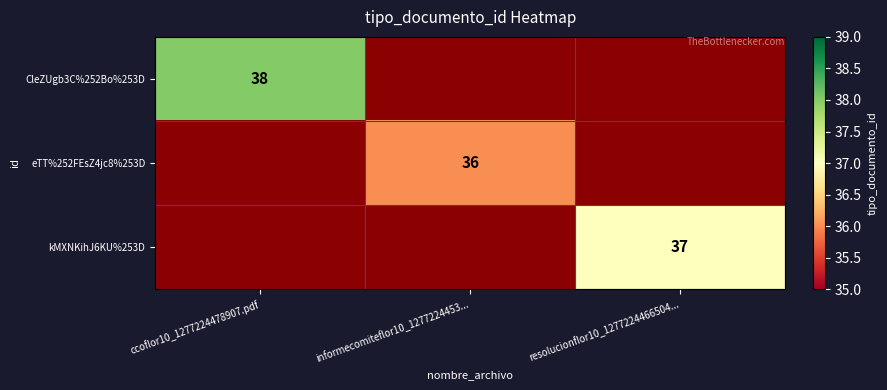

Is it true that eTT%252FEsZ4jc8%253D equals 36 at informecomiteflor10_1277224453...?

True